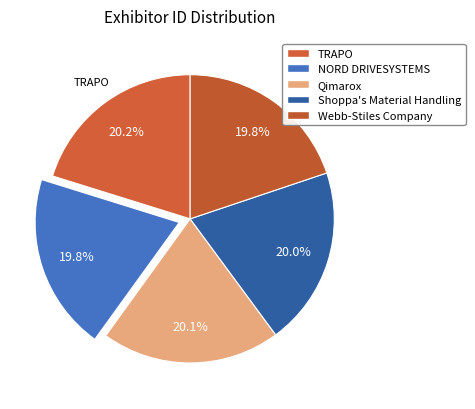

How many slices are in this pie chart?

5